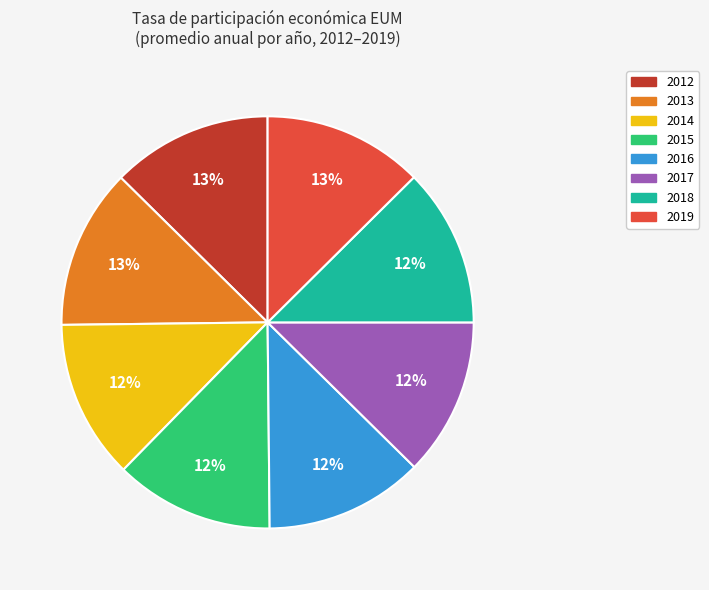

To the nearest percent, what is the average slice percentage?

12%